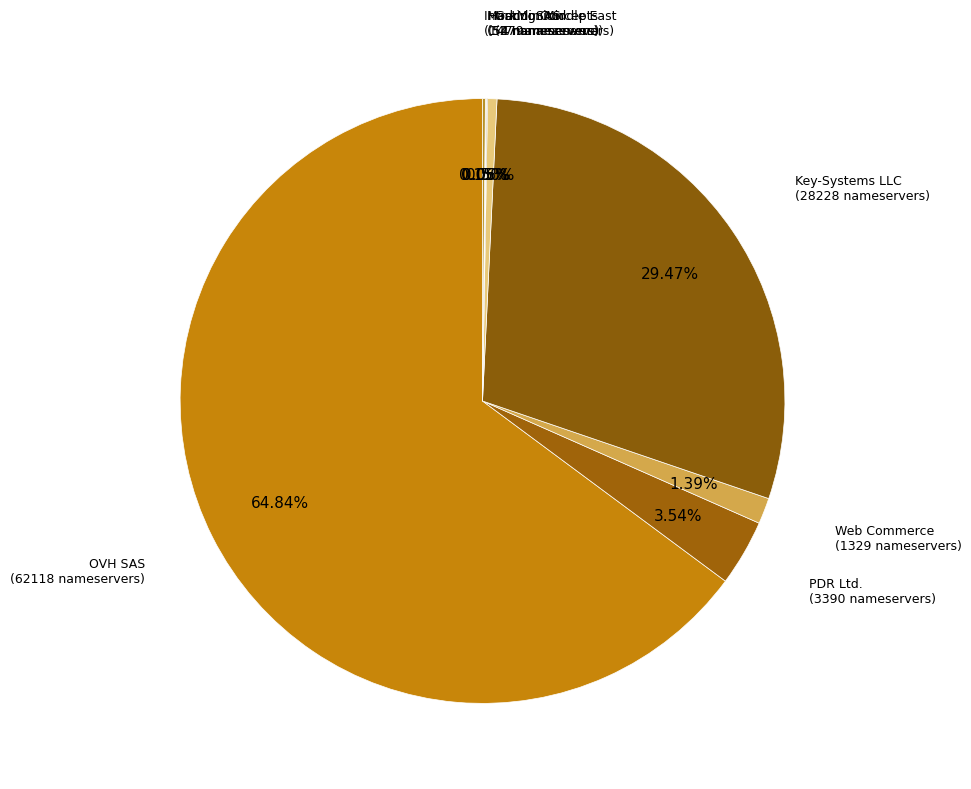

Which category has the biggest portion of the pie?

OVH SAS